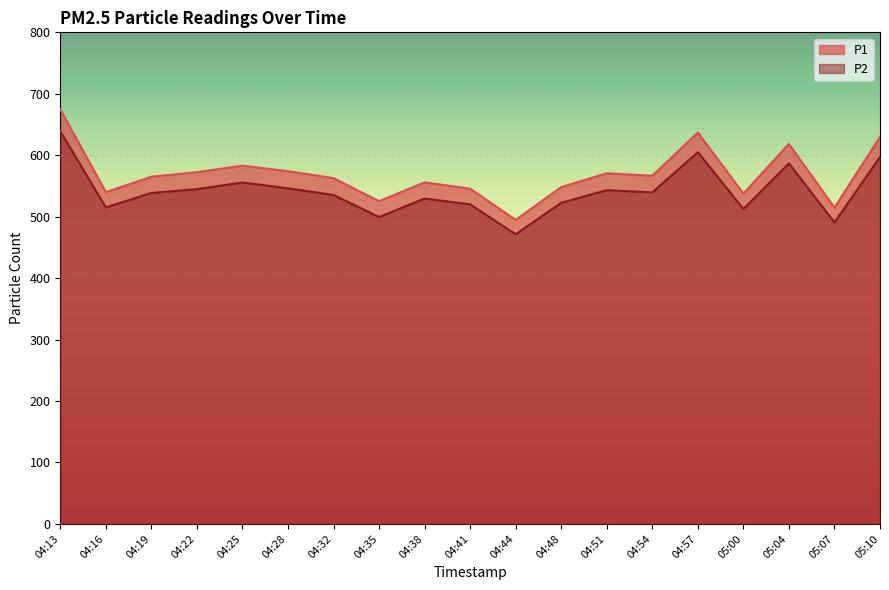

Where is the first local maximum for P2?

04:25